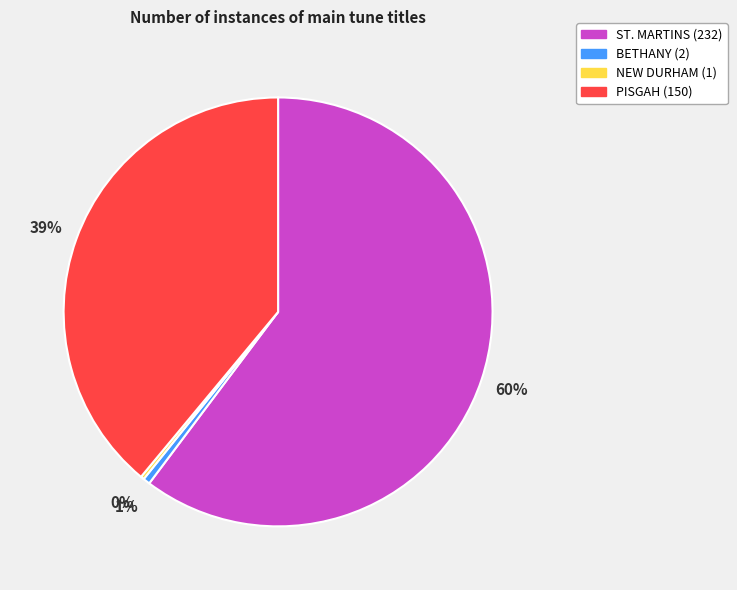

Which slice represents more than half of the pie?

ST. MARTINS